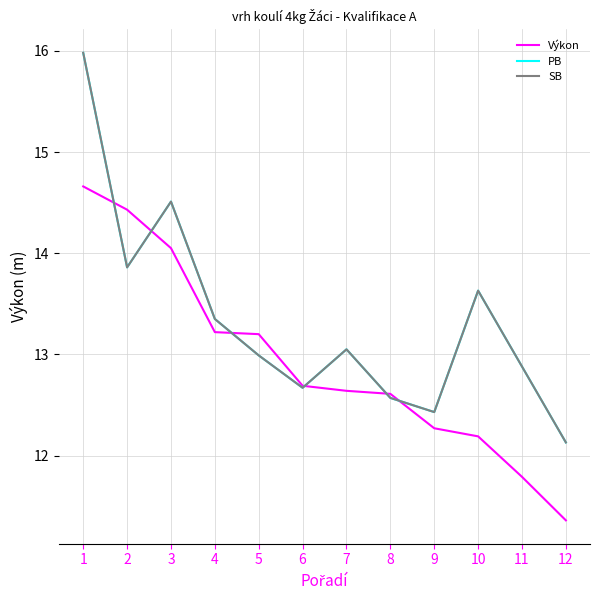

Does the chart have visible grid lines?

Yes